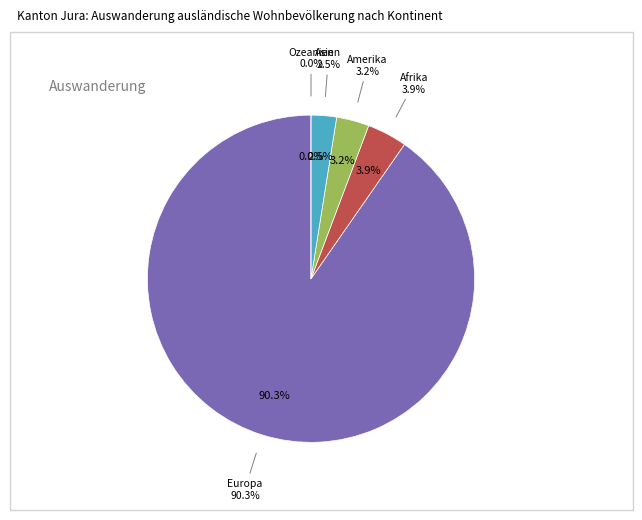

True or false: Ozeanien accounts for 9% of the total.

False